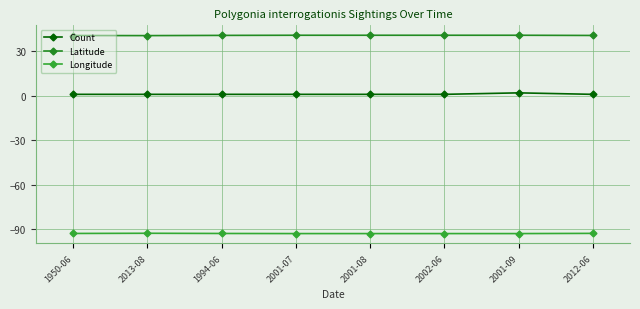

Count the number of data series in this chart.

3